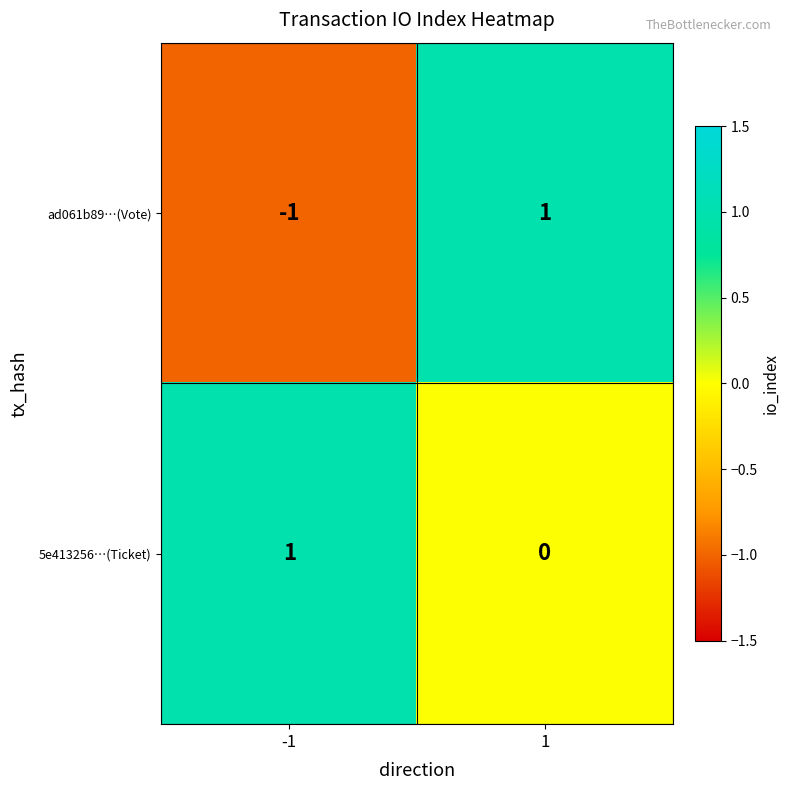

Is it true that 5e413256…(Ticket) equals 0 at 1?

True